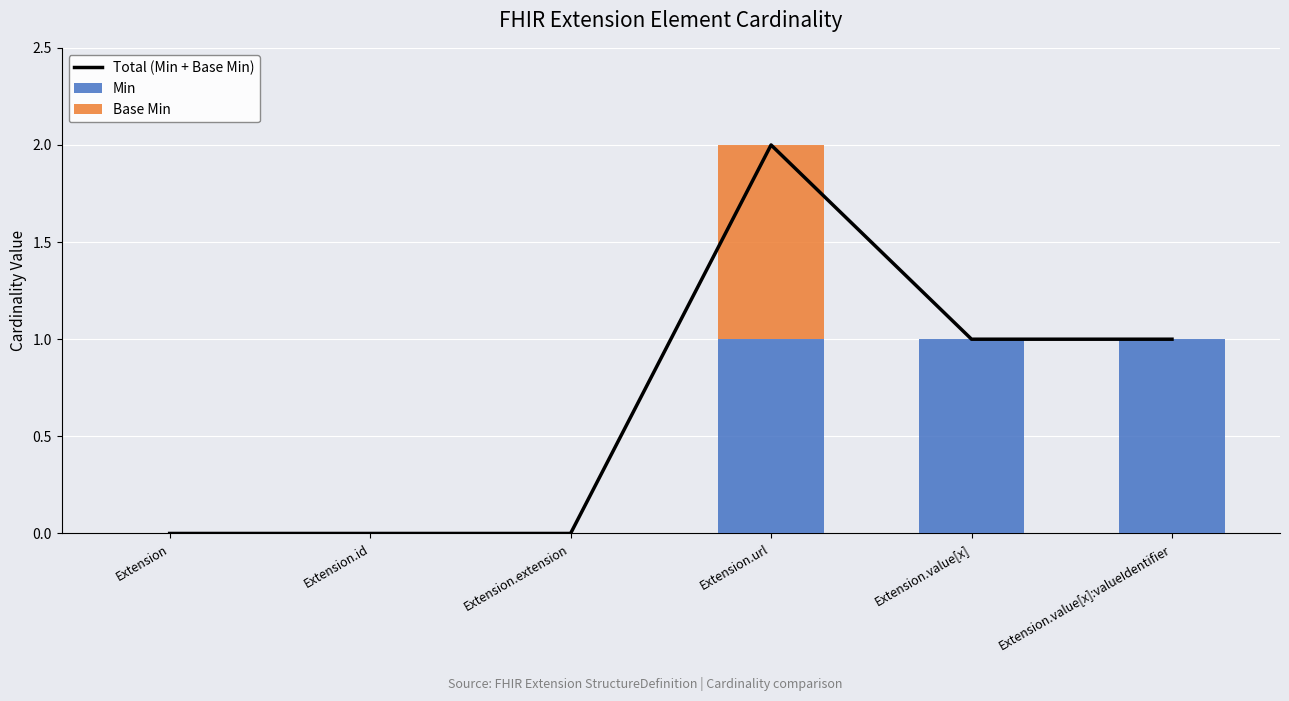

Is the value of Total (Min + Base Min) at Extension.value[x] greater than the value of Base Min at Extension.id?

Yes